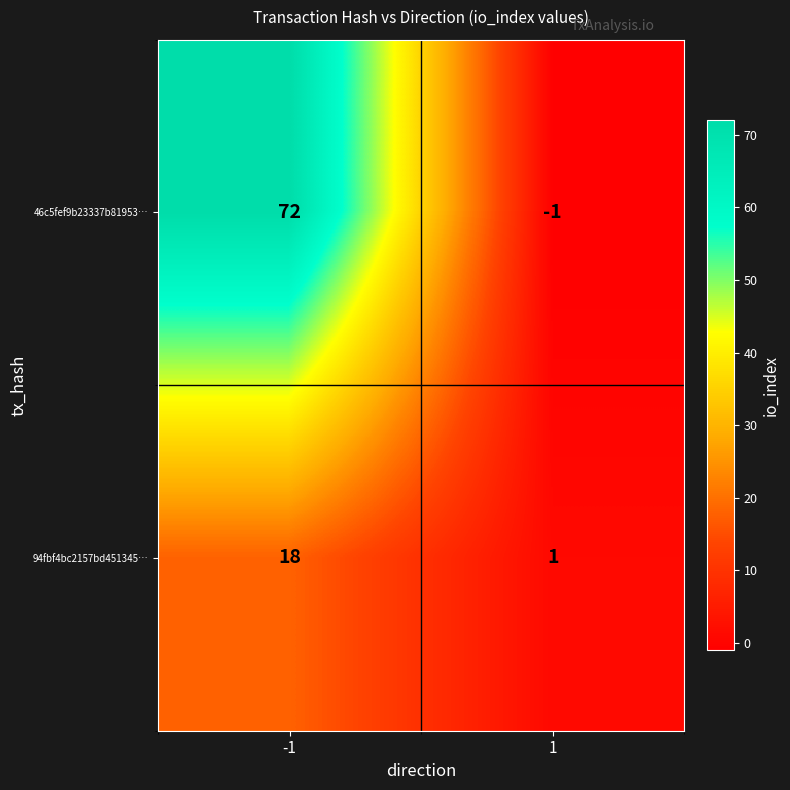

Between -1 and 1, which series saw the biggest shift?

46c5fef9b23337b81953…